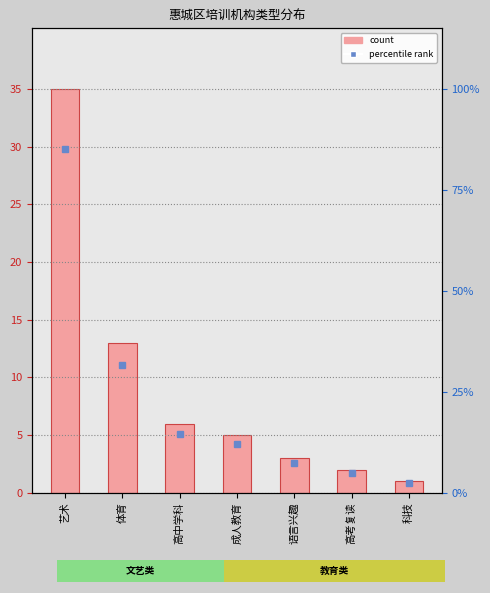

What is the smallest value displayed?

1